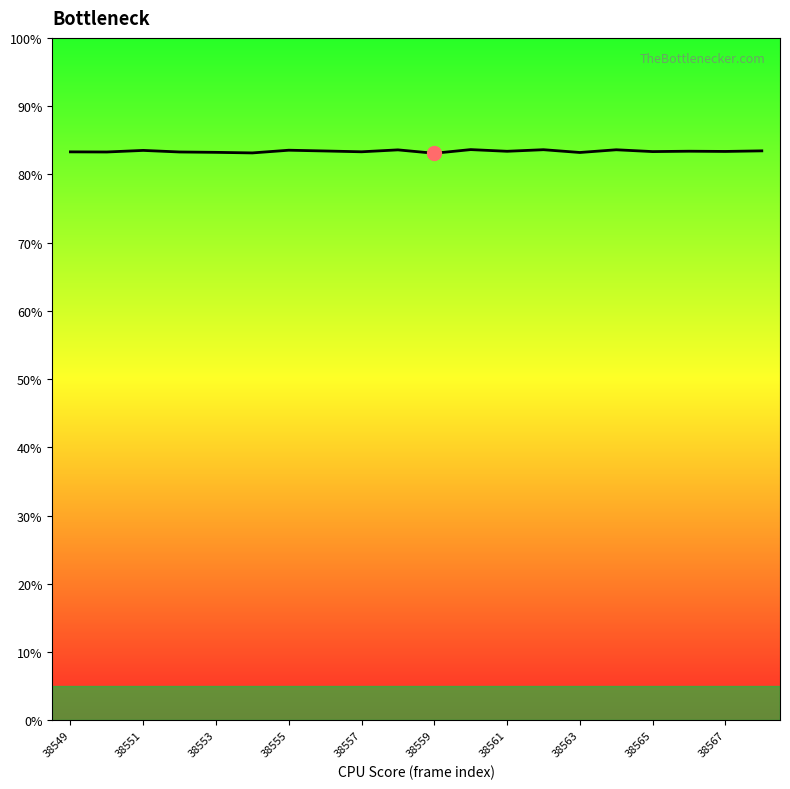

What is the greatest value displayed?

83.6